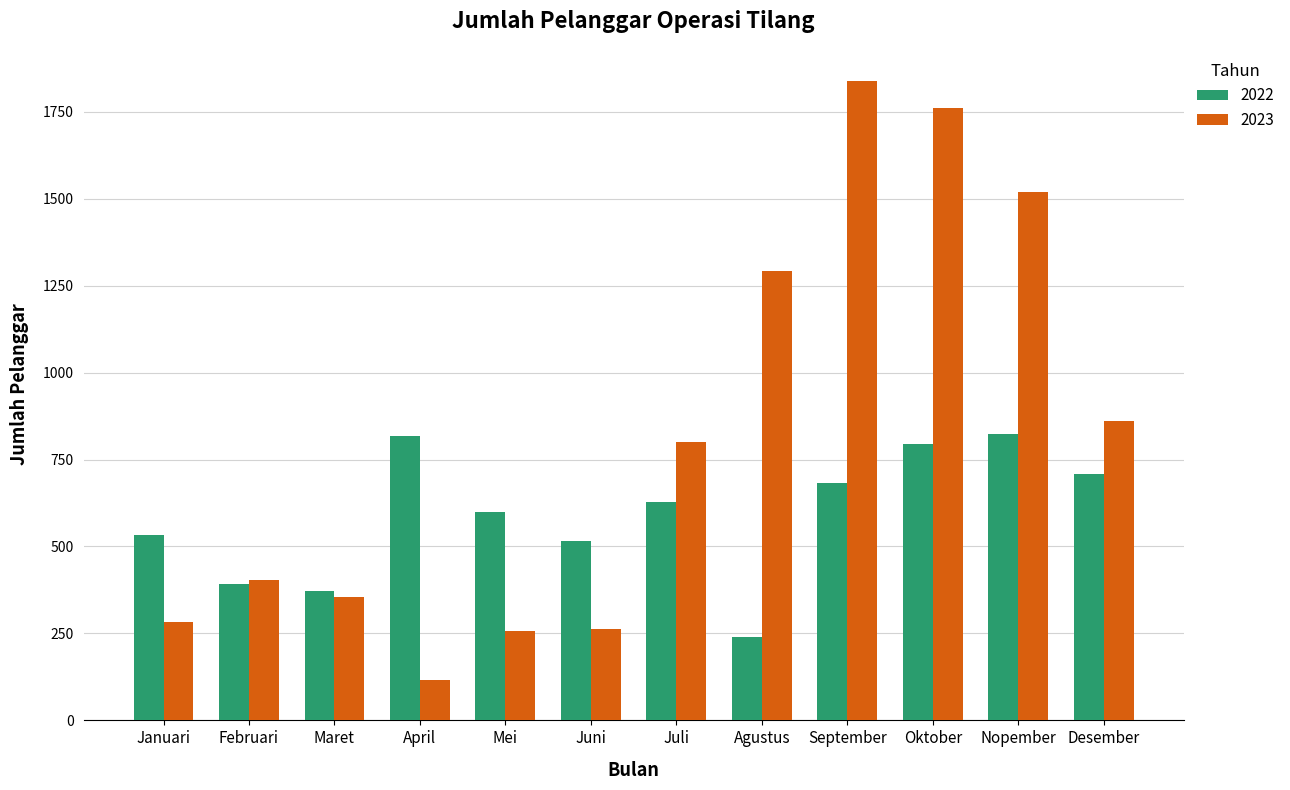

How many bars are there in total?

24